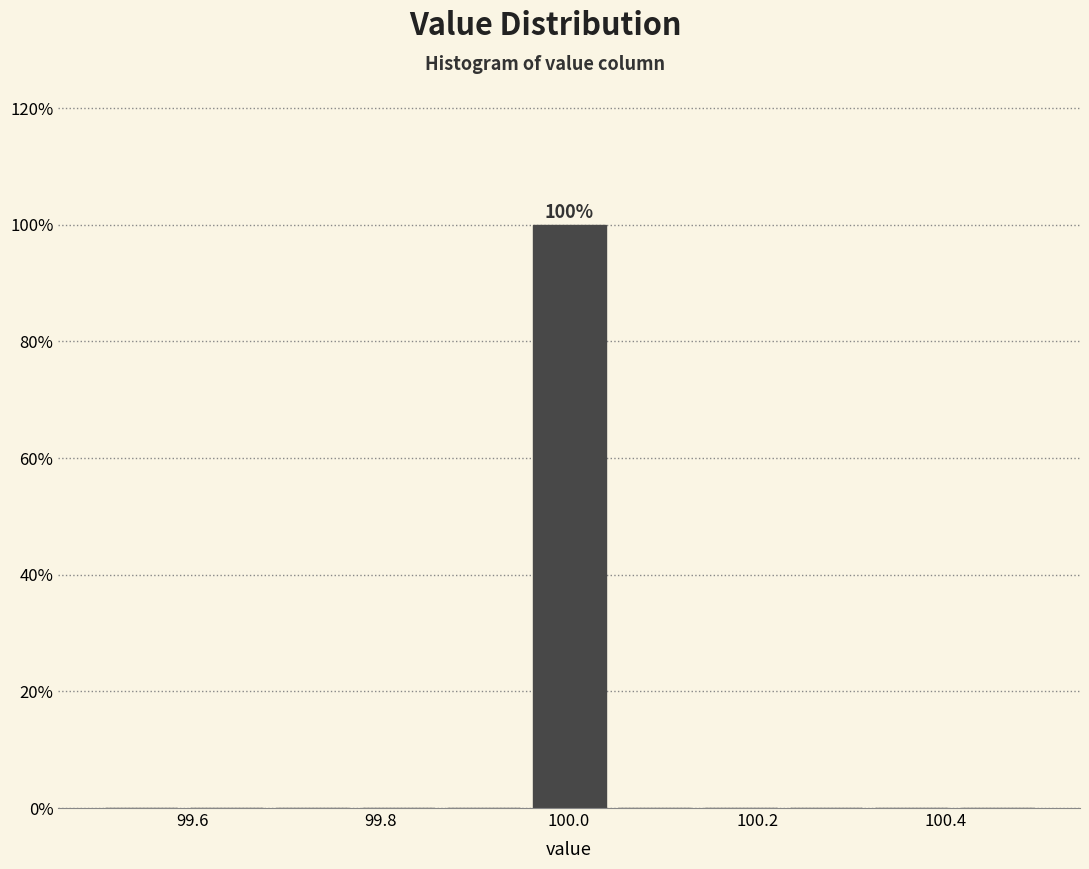

Over which range of the x-axis is the bar tallest?

99.96 to 100.04